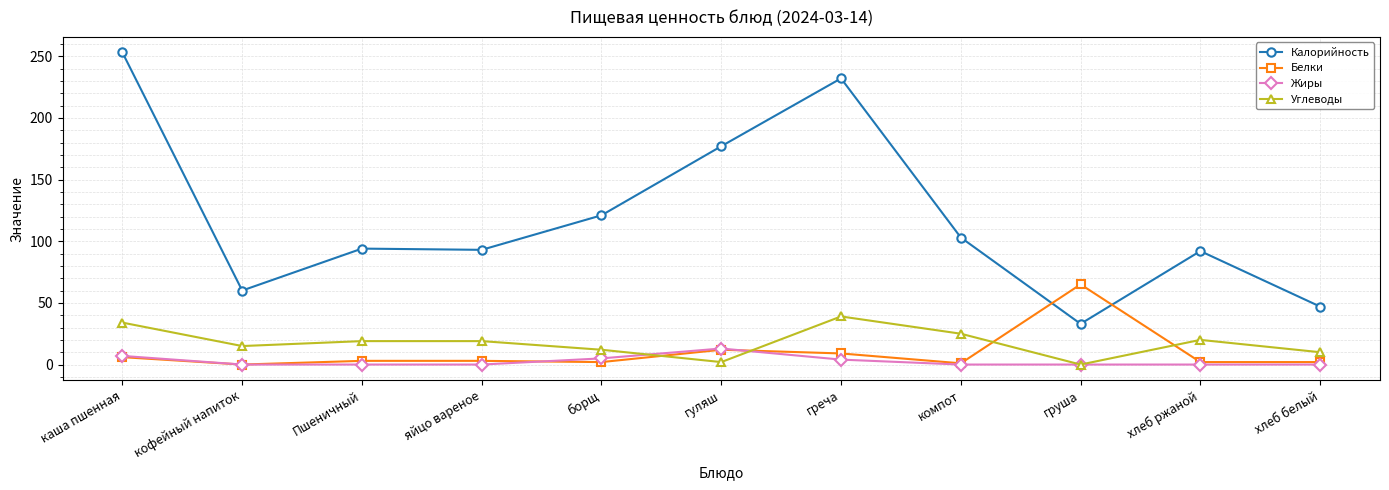

True or false: Жиры and Калорийность cross at least once.

False